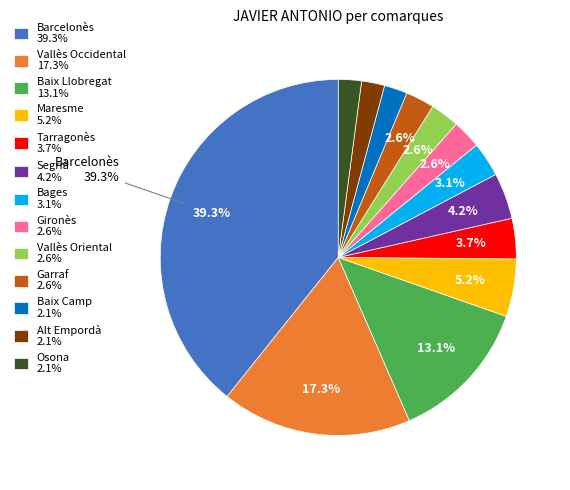

Does Baix Camp account for over 50% of the chart?

No